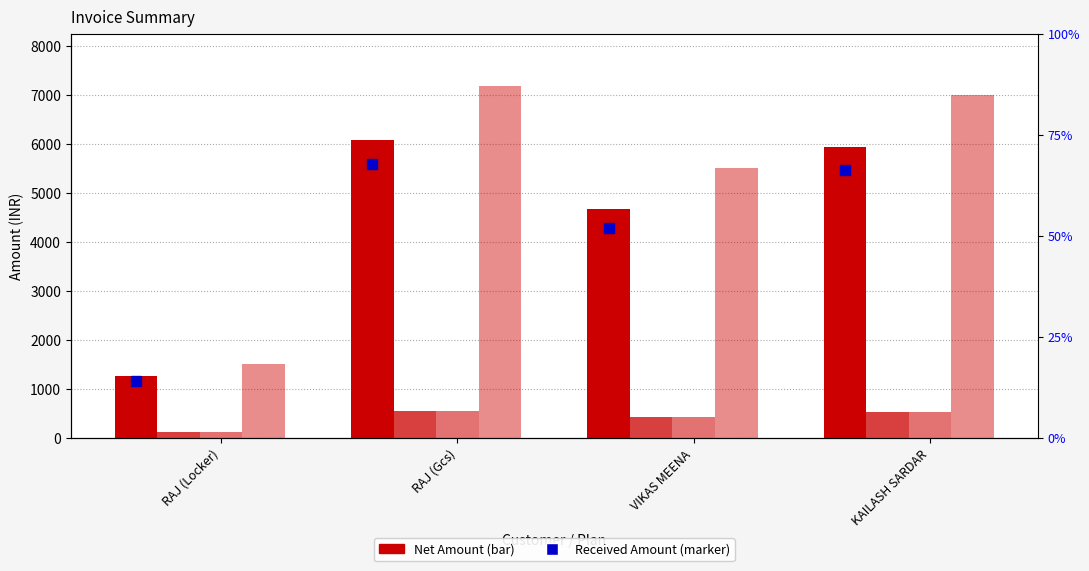

At which label does SGST first exceed 533?

RAJ (Gcs)